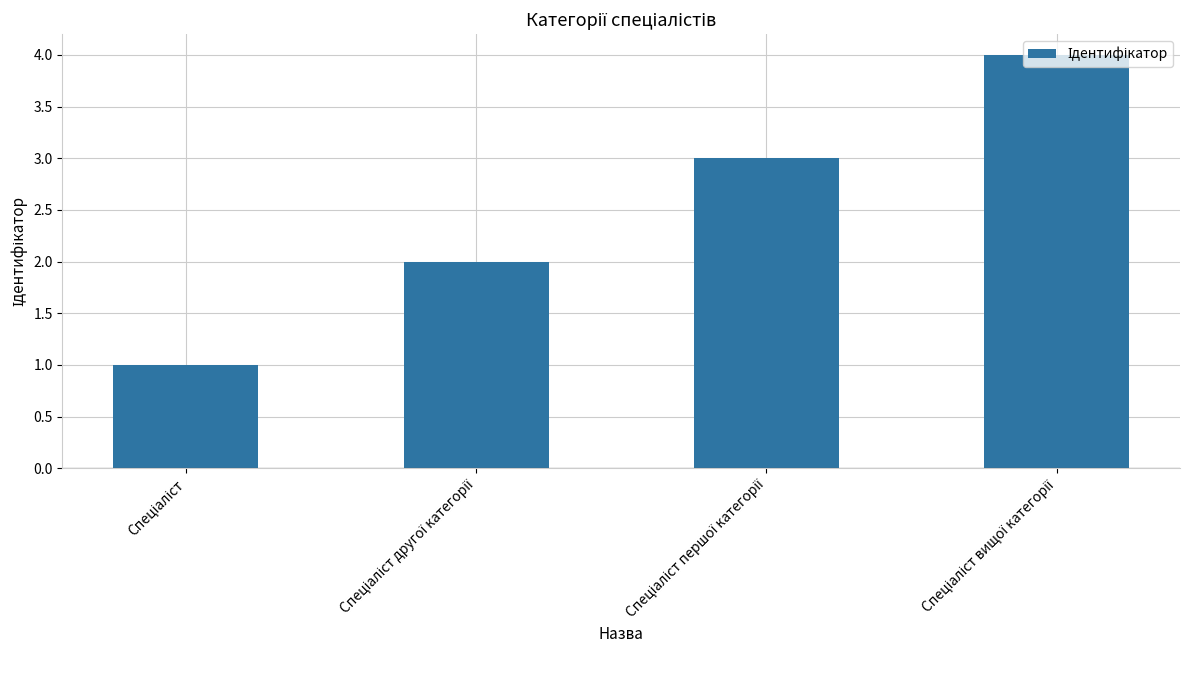

What is the maximum value shown in the chart?

4